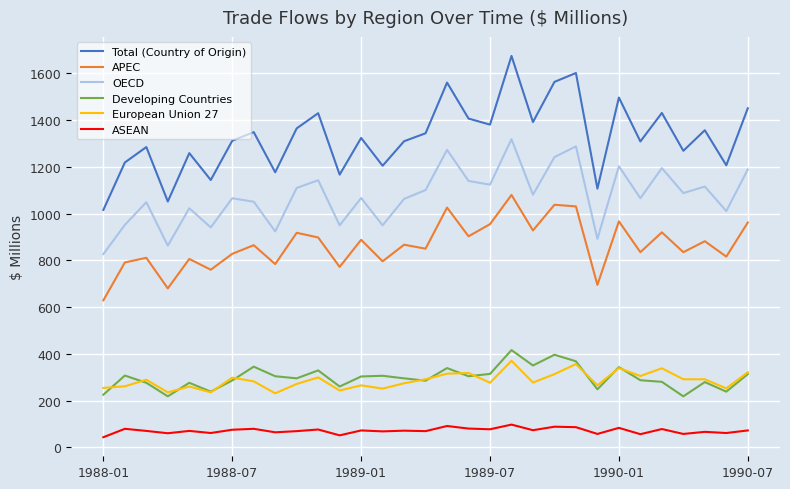

Count the number of data series in this chart.

6